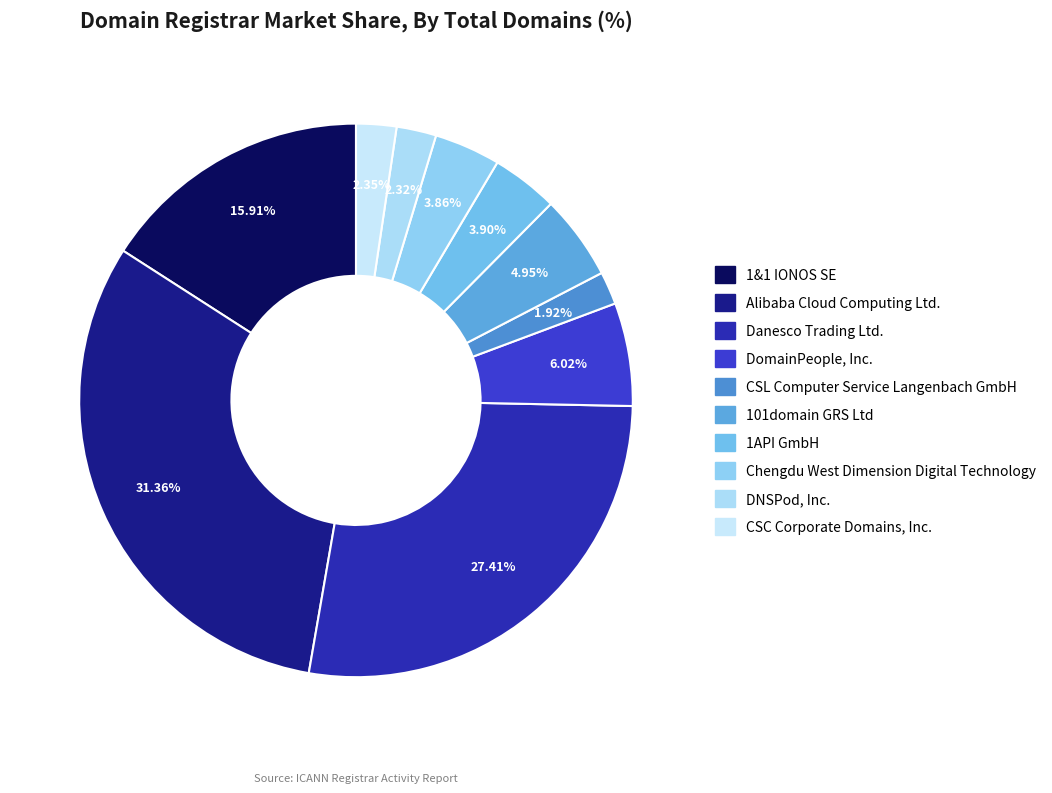

Rank the categories by value from lowest to highest.

CSL Computer Service Langenbach GmbH, DNSPod, Inc., CSC Corporate Domains, Inc., Chengdu West Dimension Digital Technology, 1API GmbH, 101domain GRS Ltd, DomainPeople, Inc., 1&1 IONOS SE, Danesco Trading Ltd., Alibaba Cloud Computing Ltd.